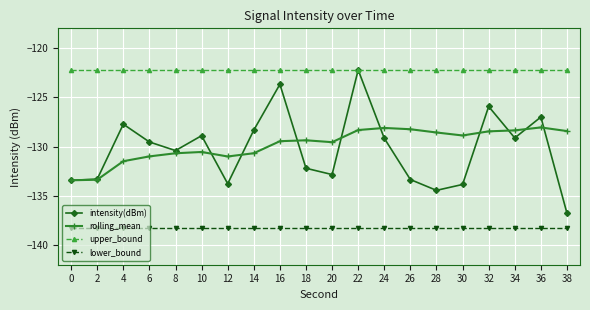

Which series changed the most between 24 and 30?

intensity(dBm)